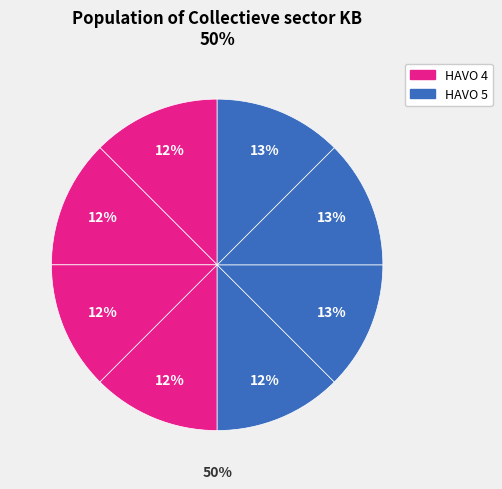

To the nearest percent, what portion does Collectieve sector represent?

12%